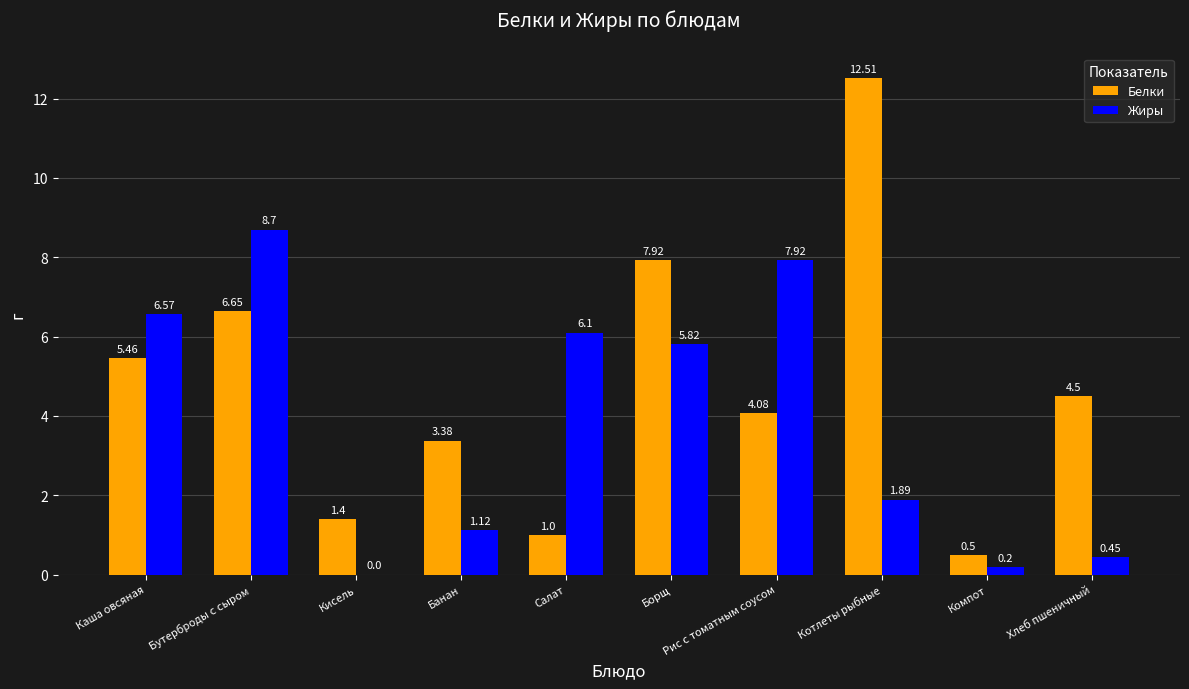

What is the sum of all Жиры values?

38.8